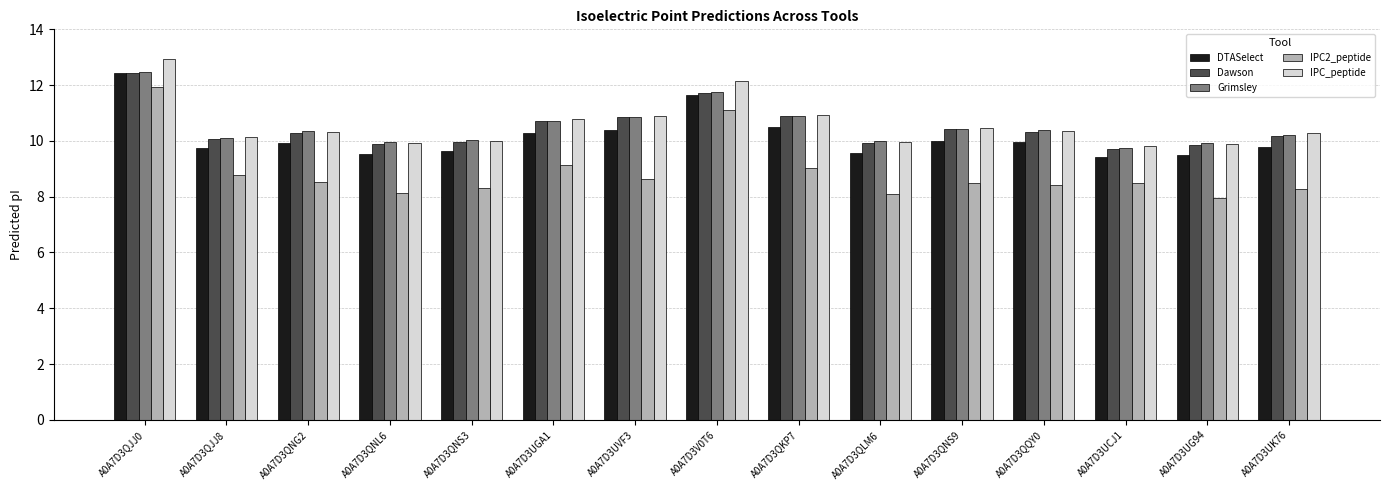

What is the sum of the Grimsley values at A0A7D3UGA1 and A0A7D3UG94?

20.6